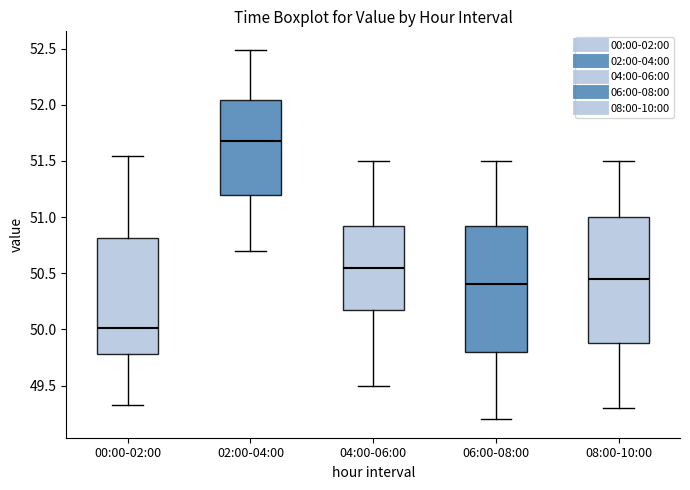

Reading left to right, transcribe this box plot: for each box, give where its median line is, the range the box spans, and where its two whiskers end, as read against the y-axis. The values are not printed on the chart, so give them approximately, as read against the axis.

00:00-02:00: median 50.00, box 49.80 to 50.80, whiskers 49.35 to 51.55
02:00-04:00: median 51.70, box 51.20 to 52.05, whiskers 50.70 to 52.50
04:00-06:00: median 50.55, box 50.20 to 50.95, whiskers 49.50 to 51.50
06:00-08:00: median 50.40, box 49.80 to 50.95, whiskers 49.20 to 51.50
08:00-10:00: median 50.45, box 49.90 to 51.00, whiskers 49.30 to 51.50